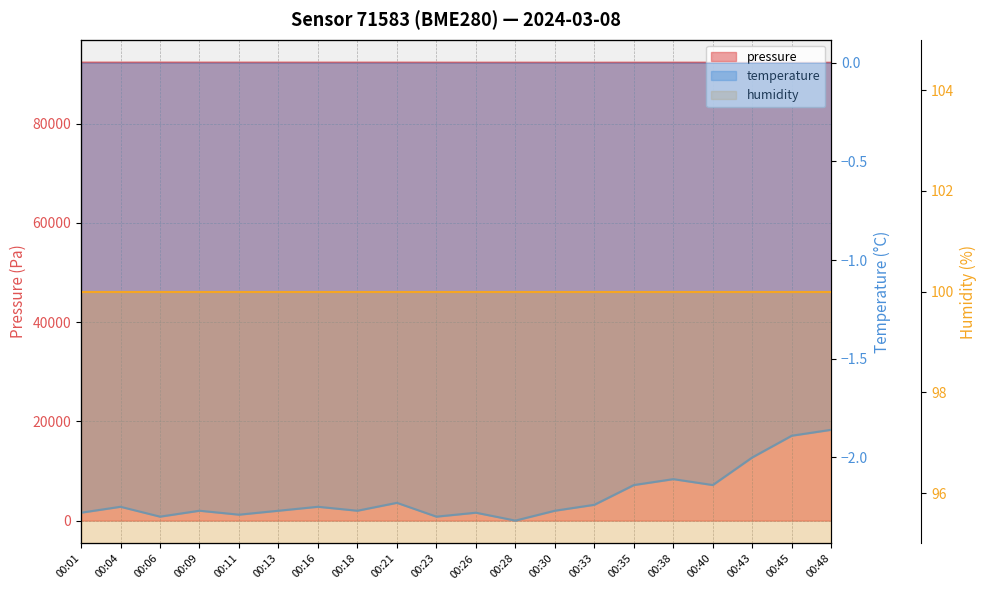

Is it true that pressure equals 137665.7 at 00:06?

False